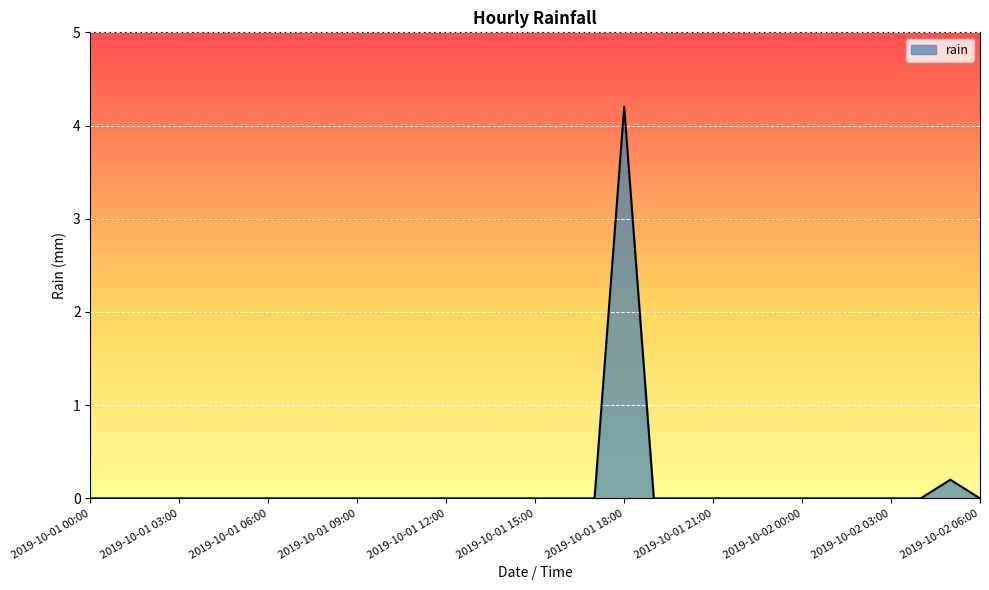

Reading left to right, transcribe all the data shown in this chart.

0.0	0.0	0.0	0.0	0.0	0.0	0.0	0.0	0.0	0.0	0.0	0.0	0.0	0.0	0.0	0.0	0.0	0.0	4.2	0.0	0.0	0.0	0.0	0.0	0.0	0.0	0.0	0.0	0.0	0.2	0.0